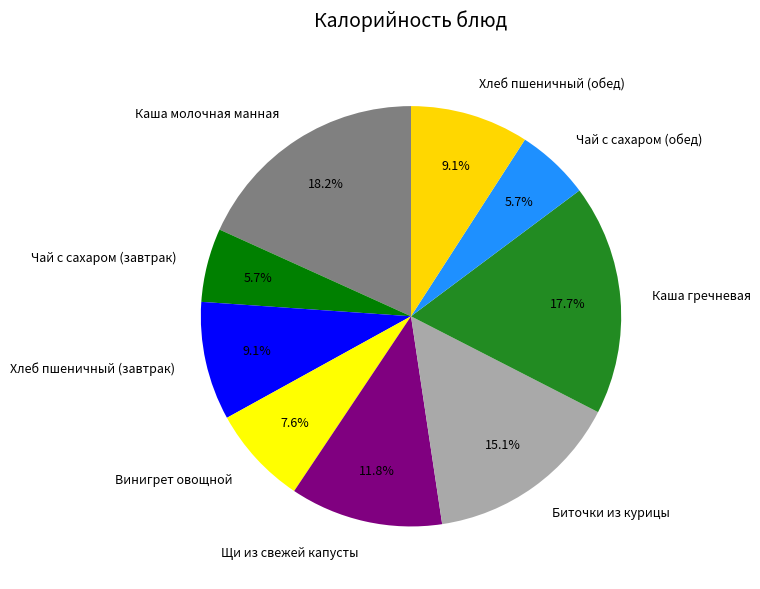

Count the number of slices in the pie.

9